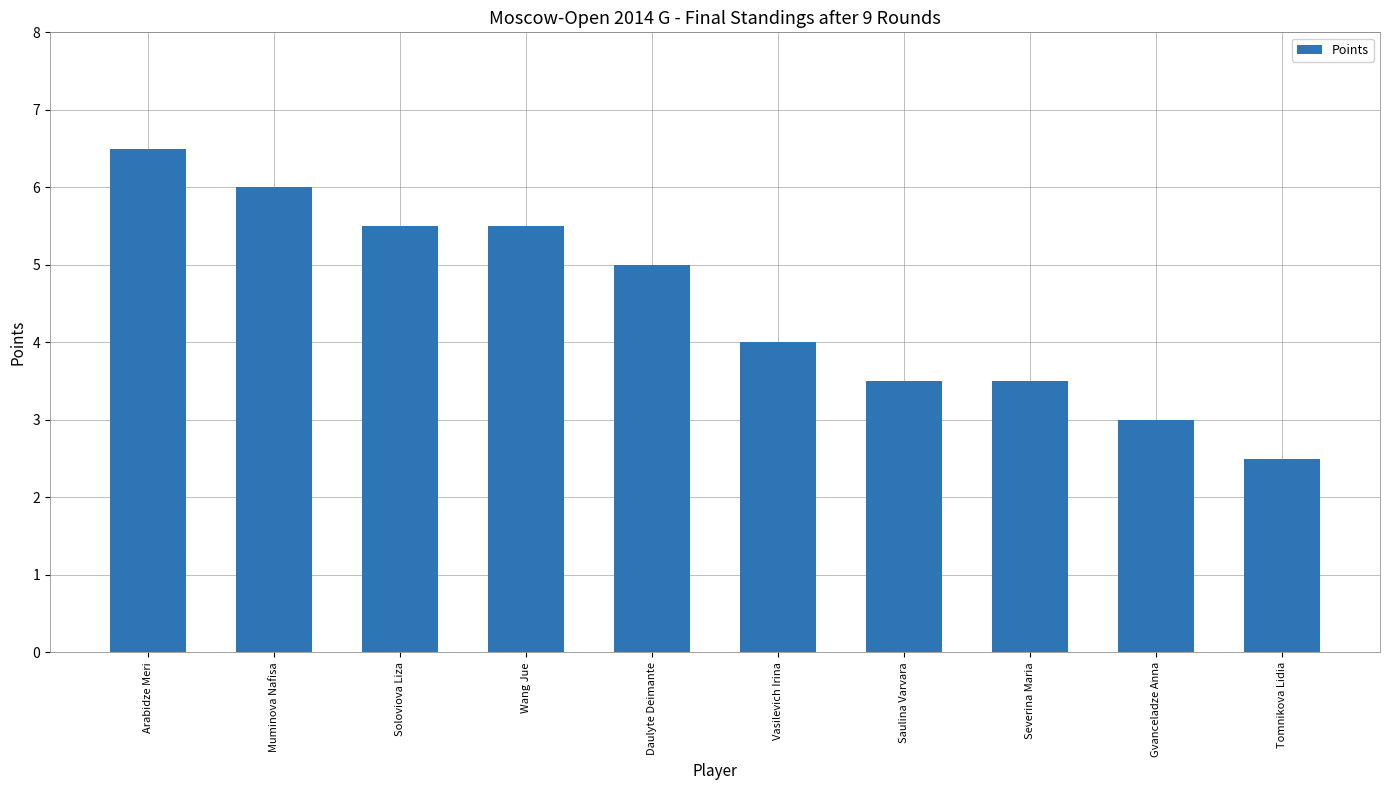

What is the sum of all values?

45.0